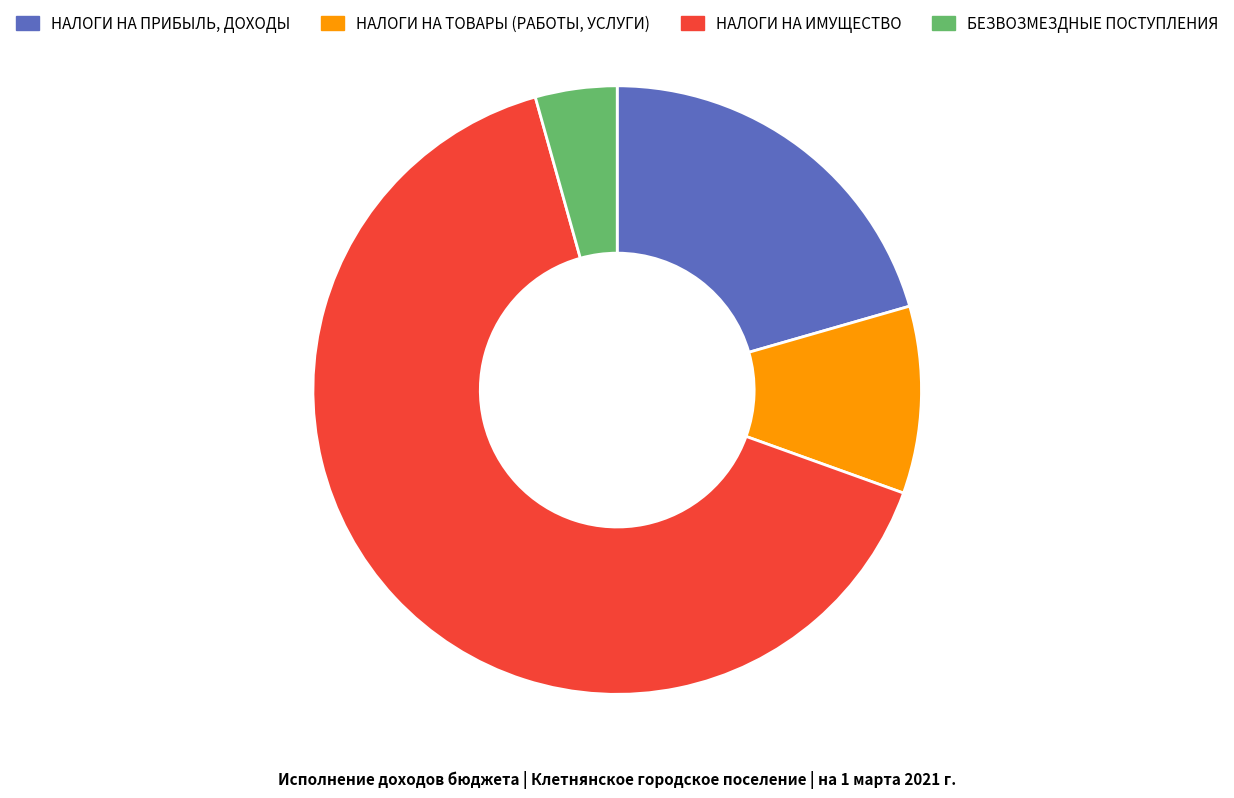

Approximately how many times larger is the value at НАЛОГИ НА ПРИБЫЛЬ, ДОХОДЫ compared to НАЛОГИ НА ТОВАРЫ (РАБОТЫ, УСЛУГИ)?

2.1